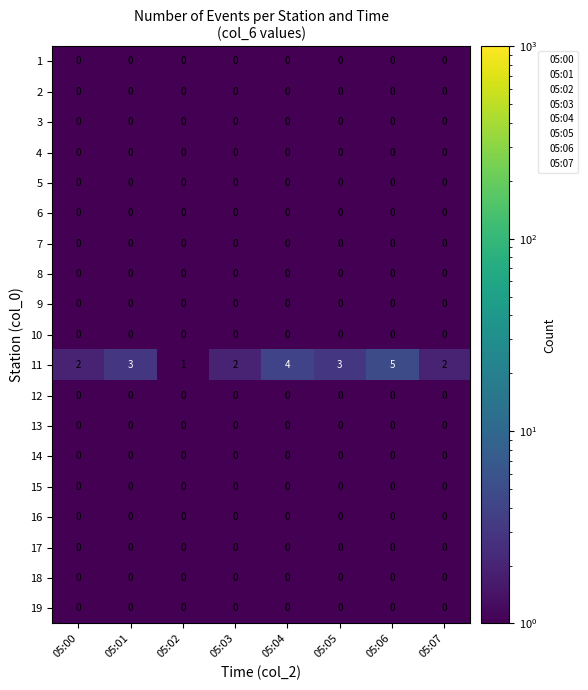

What is the difference between the highest and lowest values at 05:06?

5